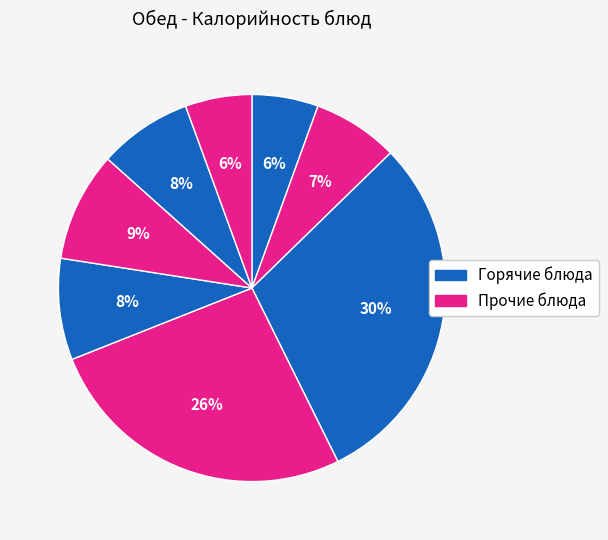

Count the number of slices in the pie.

8